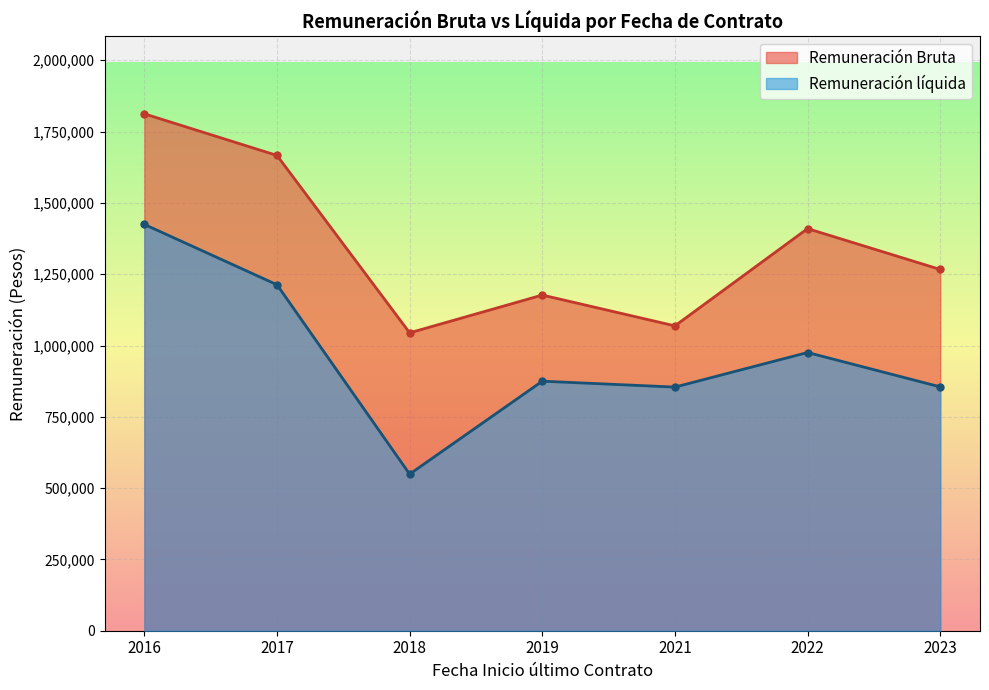

What is the smallest value displayed?

548992.0